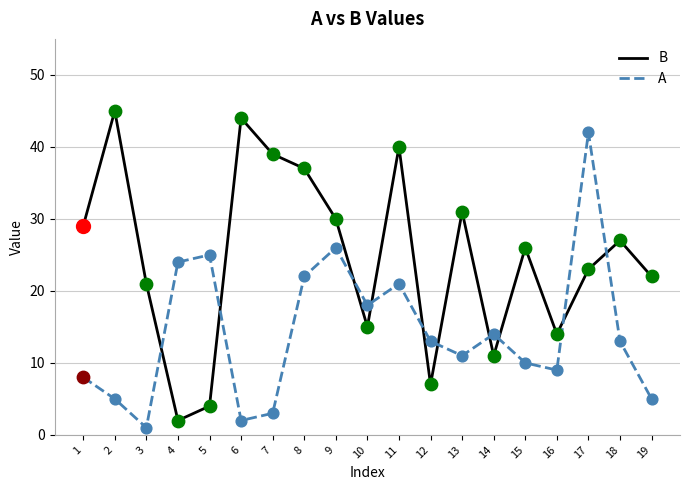

What are all the series names shown in the legend?

B, A